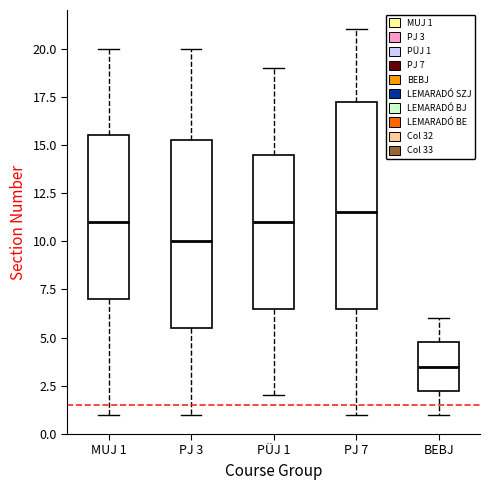

Where is the upper edge of the box for MUJ 1 on the y-axis? The values are not printed on the chart, so give them approximately, as read against the axis.

15.5